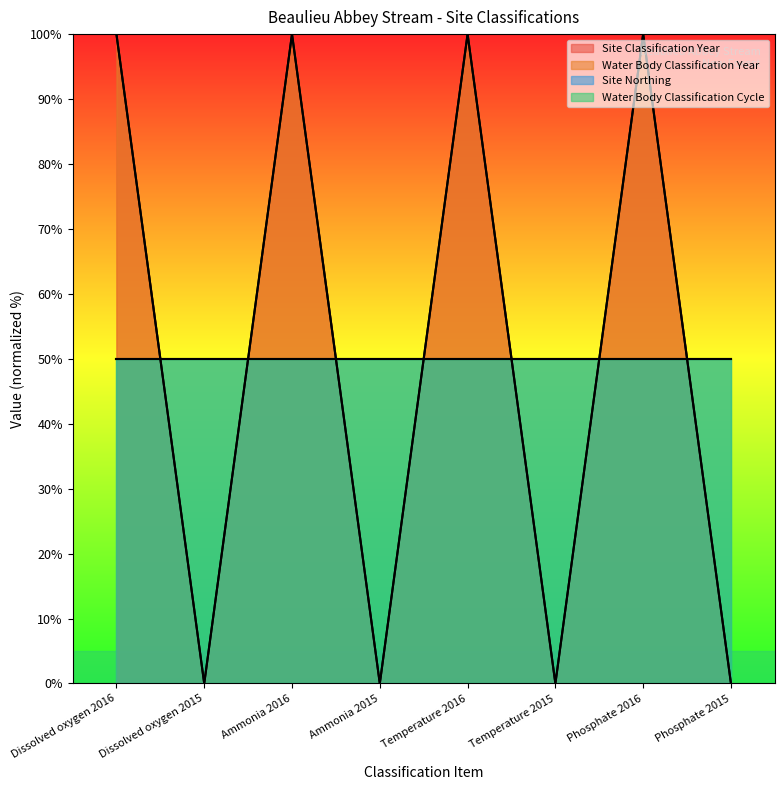

How many lines are shown in the chart?

4